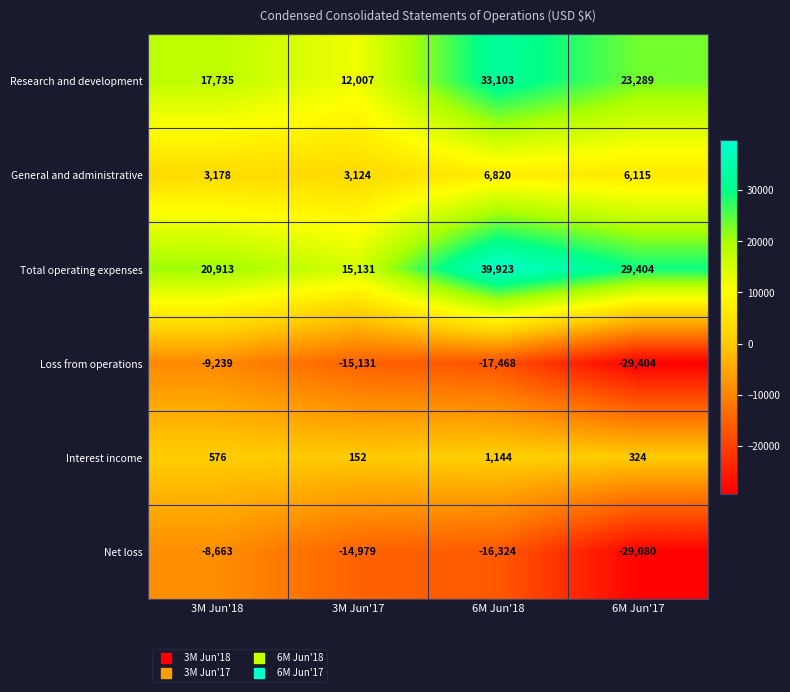

What value does the Loss from operations series have at 3M Jun'18?

-9239